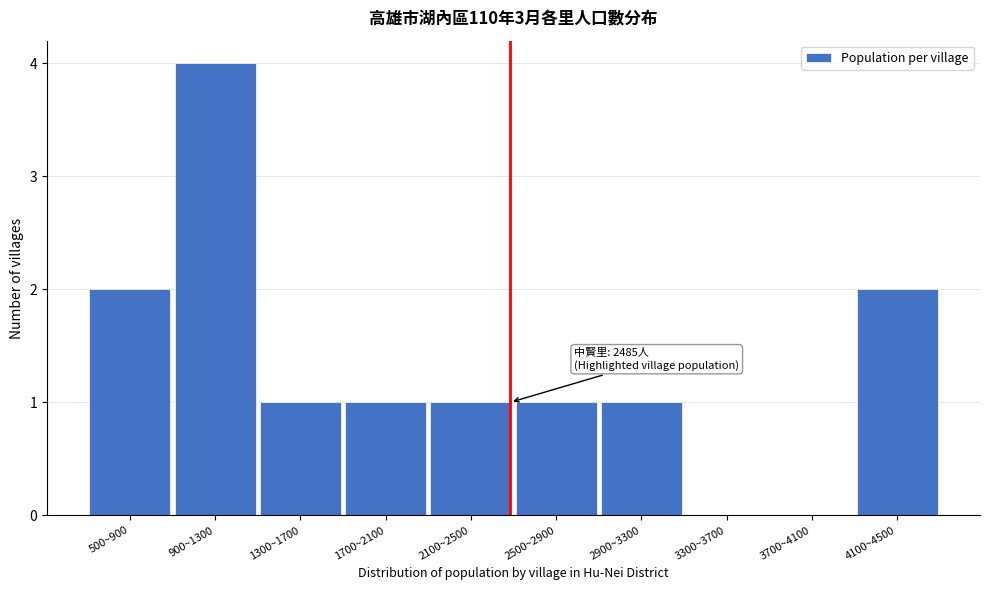

Reading left to right, what are all the values shown in this chart?

500~900=2	900~1300=4	1300~1700=1	1700~2100=1	2100~2500=1	2500~2900=1	2900~3300=1	3300~3700=0	3700~4100=0	4100~4500=2